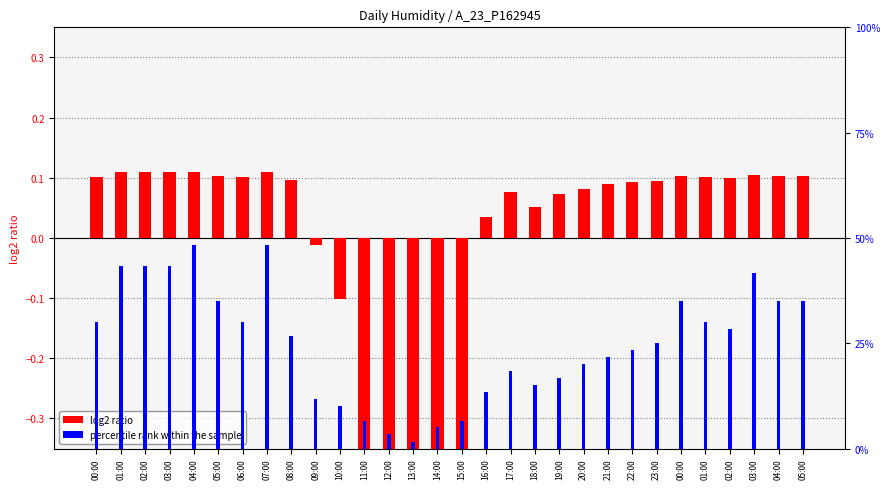

What is the sum of all percentile rank within the sample values?

7.5